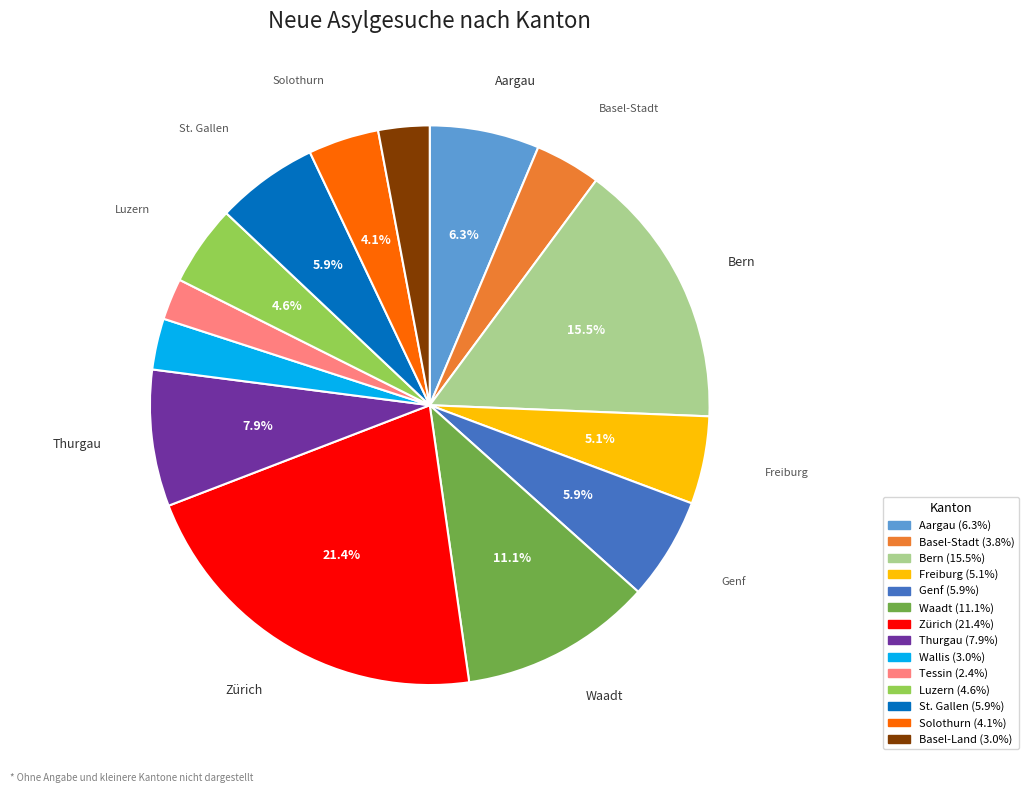

Count the number of slices in the pie.

14